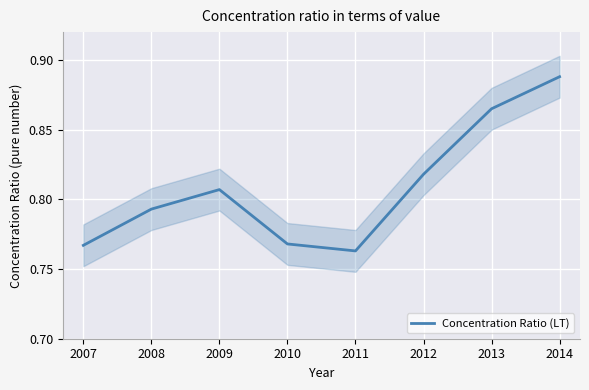

Rank the categories by value from highest to lowest.

2014, 2013, 2012, 2009, 2008, 2010, 2007, 2011